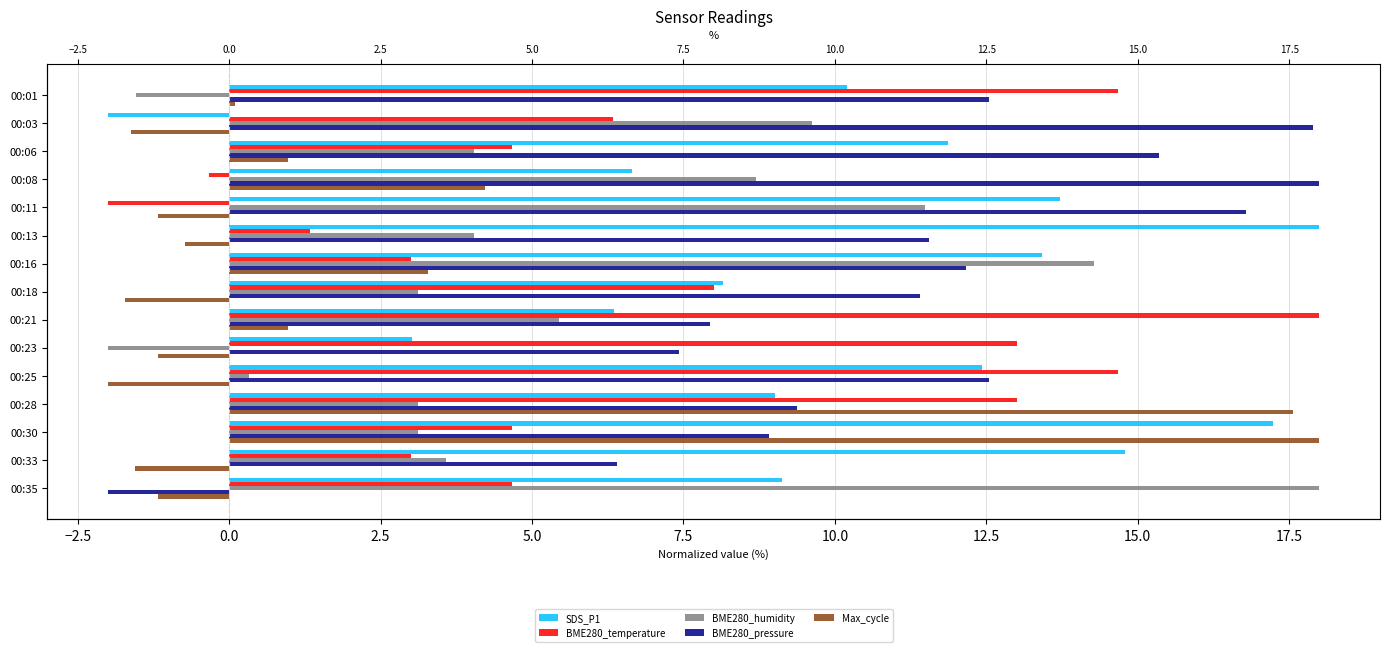

What is the spread (max minus min) of values at 00:23?

15.0